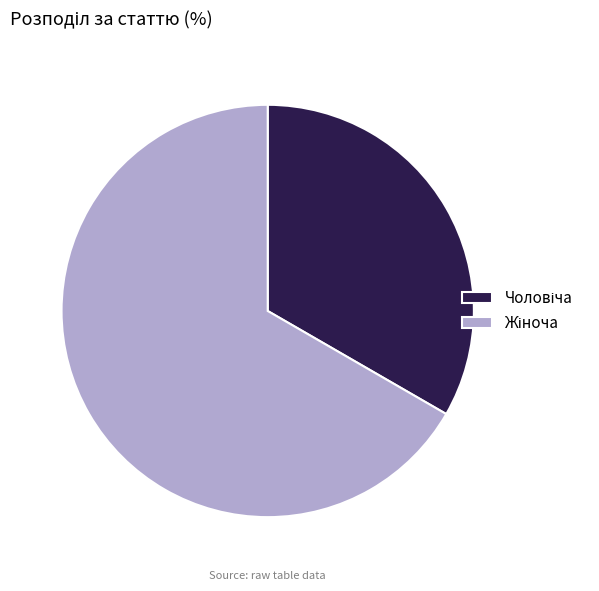

Is there a majority slice in this chart?

Yes